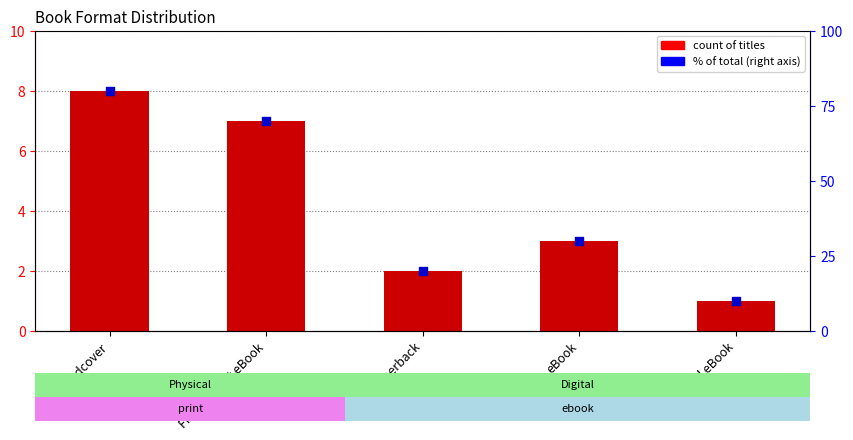

At how many categories does at least one series exceed 48?

2